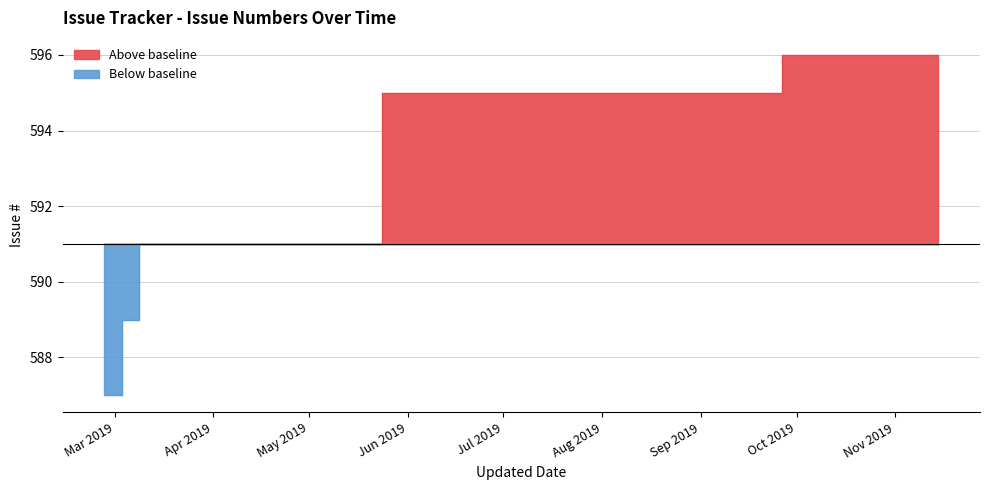

What position from the left is 2019-03-08 13:20?

2